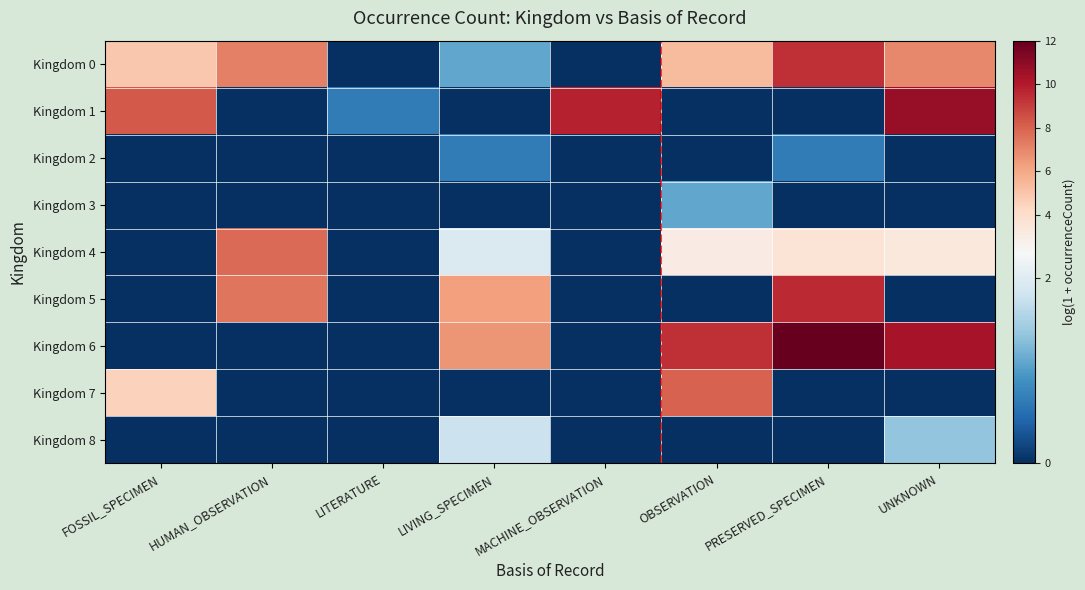

Reading left to right, transcribe all the data shown in this chart.

Kingdom 0: FOSSIL_SPECIMEN=4.9	HUMAN_OBSERVATION=7.2	LITERATURE=0.0	LIVING_SPECIMEN=1.1	MACHINE_OBSERVATION=0.0	OBSERVATION=5.4	PRESERVED_SPECIMEN=9.4	UNKNOWN=6.9
Kingdom 1: FOSSIL_SPECIMEN=8.2	HUMAN_OBSERVATION=0.0	LITERATURE=0.7	LIVING_SPECIMEN=0.0	MACHINE_OBSERVATION=9.8	OBSERVATION=0.0	PRESERVED_SPECIMEN=0.0	UNKNOWN=10.8
Kingdom 2: FOSSIL_SPECIMEN=0.0	HUMAN_OBSERVATION=0.0	LITERATURE=0.0	LIVING_SPECIMEN=0.7	MACHINE_OBSERVATION=0.0	OBSERVATION=0.0	PRESERVED_SPECIMEN=0.7	UNKNOWN=0.0
Kingdom 3: FOSSIL_SPECIMEN=0.0	HUMAN_OBSERVATION=0.0	LITERATURE=0.0	LIVING_SPECIMEN=0.0	MACHINE_OBSERVATION=0.0	OBSERVATION=1.1	PRESERVED_SPECIMEN=0.0	UNKNOWN=0.0
Kingdom 4: FOSSIL_SPECIMEN=0.0	HUMAN_OBSERVATION=7.8	LITERATURE=0.0	LIVING_SPECIMEN=1.9	MACHINE_OBSERVATION=0.0	OBSERVATION=3.0	PRESERVED_SPECIMEN=3.6	UNKNOWN=3.3
Kingdom 5: FOSSIL_SPECIMEN=0.0	HUMAN_OBSERVATION=7.5	LITERATURE=0.0	LIVING_SPECIMEN=6.3	MACHINE_OBSERVATION=0.0	OBSERVATION=0.0	PRESERVED_SPECIMEN=9.6	UNKNOWN=0.0
Kingdom 6: FOSSIL_SPECIMEN=0.0	HUMAN_OBSERVATION=0.0	LITERATURE=0.0	LIVING_SPECIMEN=6.6	MACHINE_OBSERVATION=0.0	OBSERVATION=9.4	PRESERVED_SPECIMEN=12.0	UNKNOWN=10.3
Kingdom 7: FOSSIL_SPECIMEN=4.5	HUMAN_OBSERVATION=0.0	LITERATURE=0.0	LIVING_SPECIMEN=0.0	MACHINE_OBSERVATION=0.0	OBSERVATION=8.1	PRESERVED_SPECIMEN=0.0	UNKNOWN=0.0
Kingdom 8: FOSSIL_SPECIMEN=0.0	HUMAN_OBSERVATION=0.0	LITERATURE=0.0	LIVING_SPECIMEN=1.8	MACHINE_OBSERVATION=0.0	OBSERVATION=0.0	PRESERVED_SPECIMEN=0.0	UNKNOWN=1.4